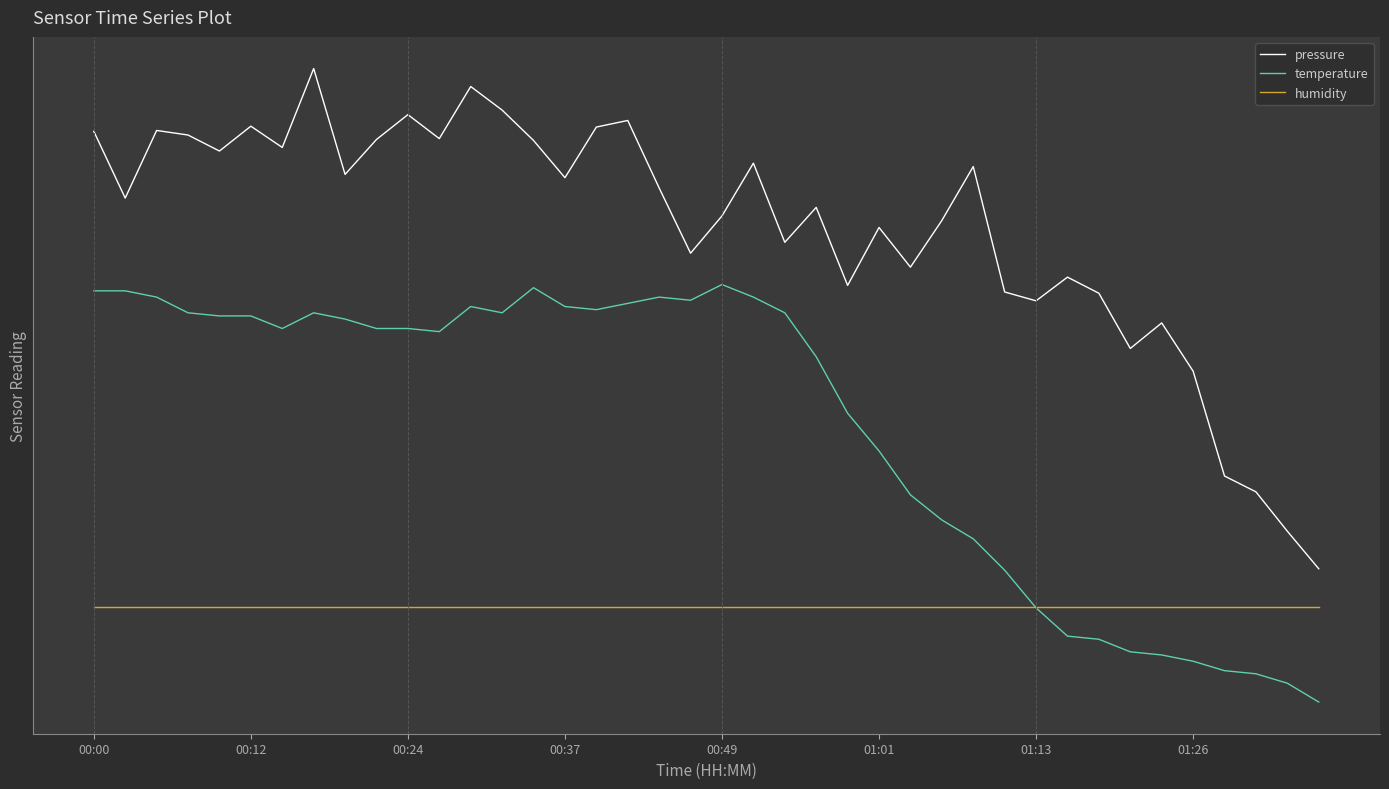

Does the chart have visible grid lines?

No